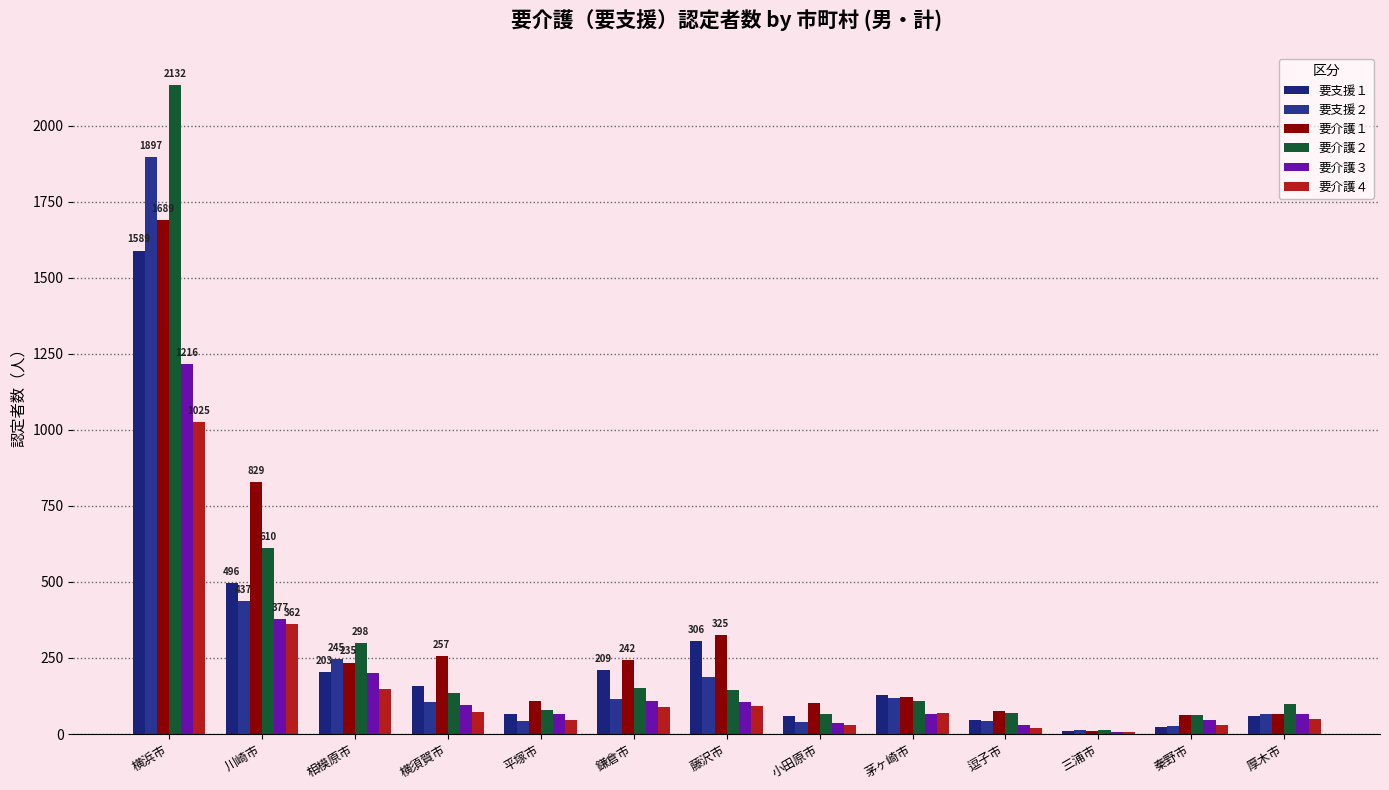

At which label does 要支援１ first exceed 129?

横浜市